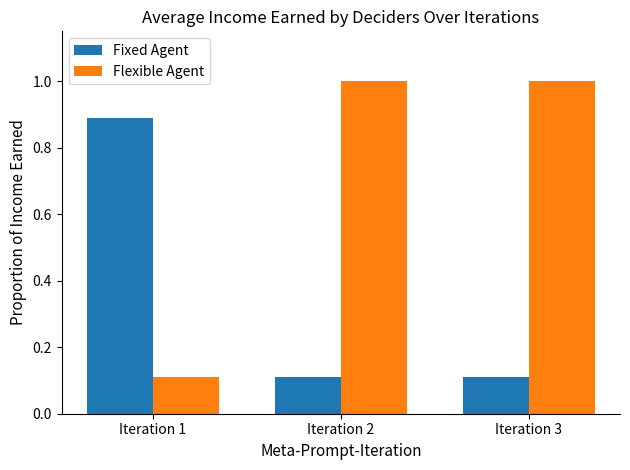

Which series has the widest spread of values?

Flexible Agent